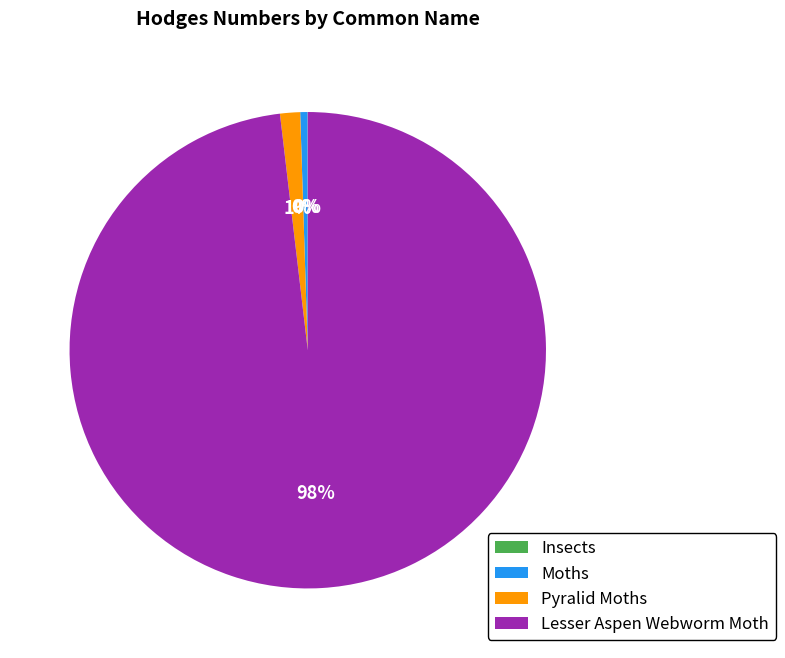

Which has a higher value, Lesser Aspen Webworm Moth or Moths?

Lesser Aspen Webworm Moth